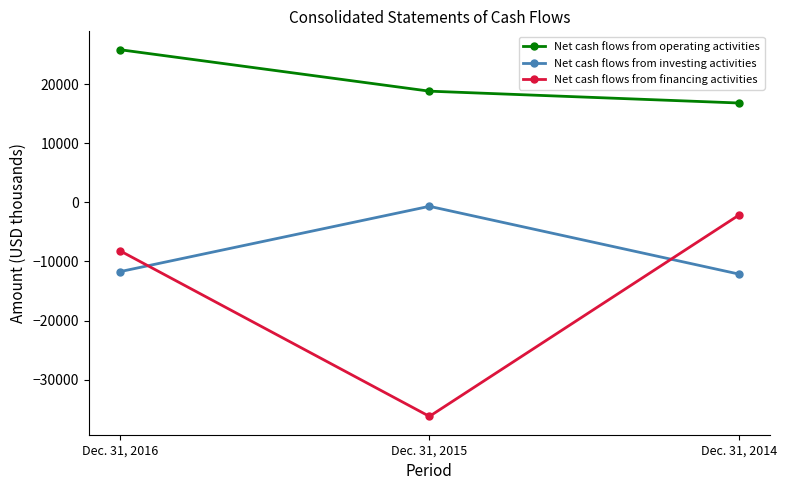

What is the value of the Net cash flows from financing activities point at the 2nd from the left?

-36225